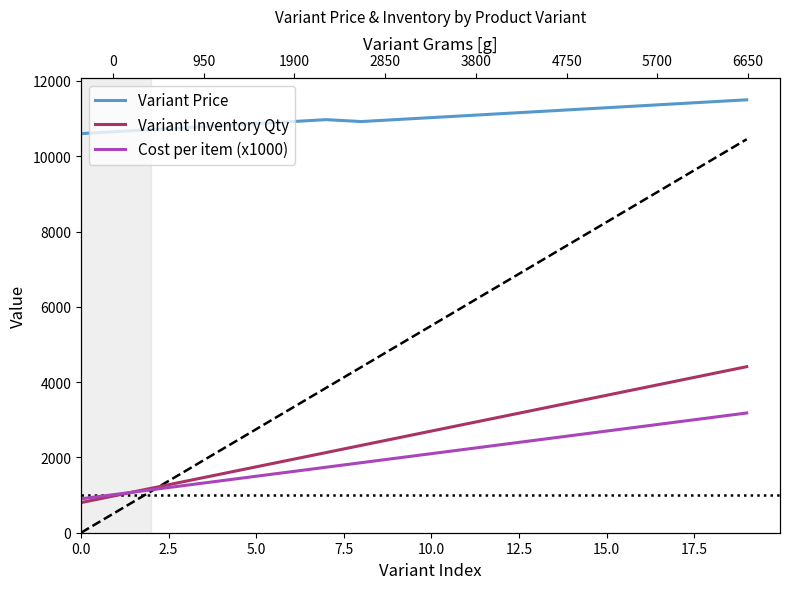

What is the spread (max minus min) of values at 17?

8452.5